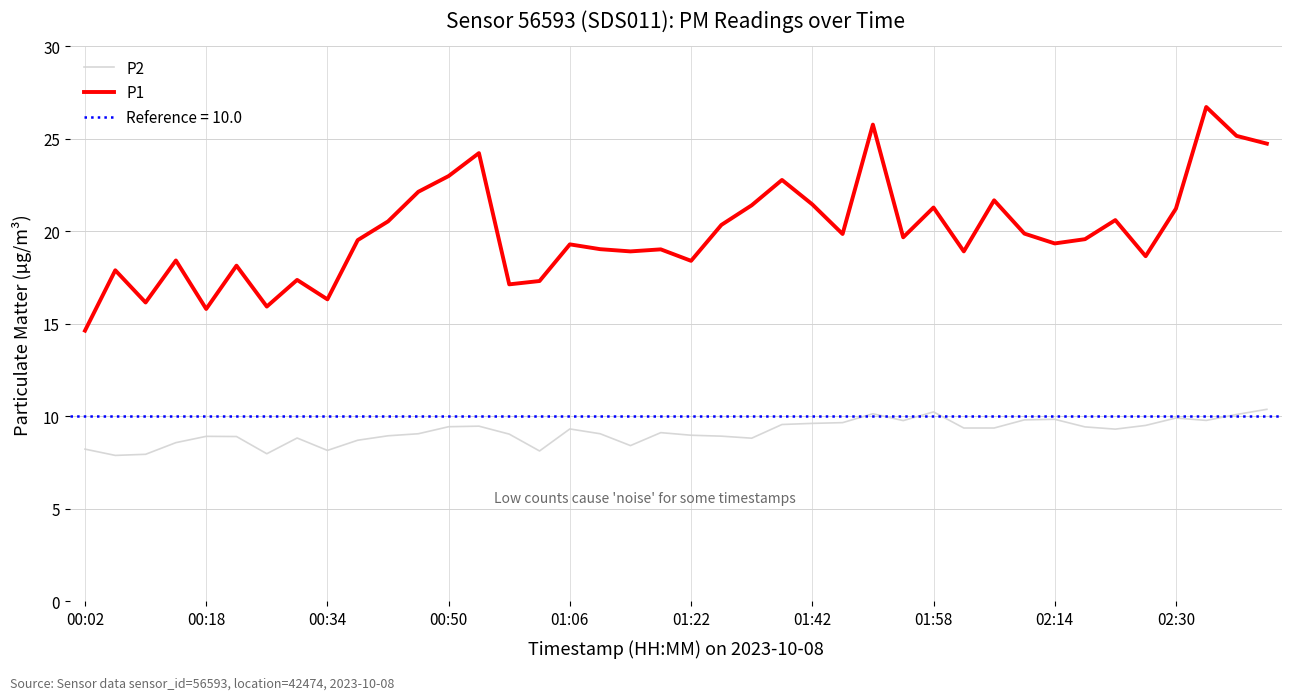

True or false: P1 and P2 intersect in this chart.

False